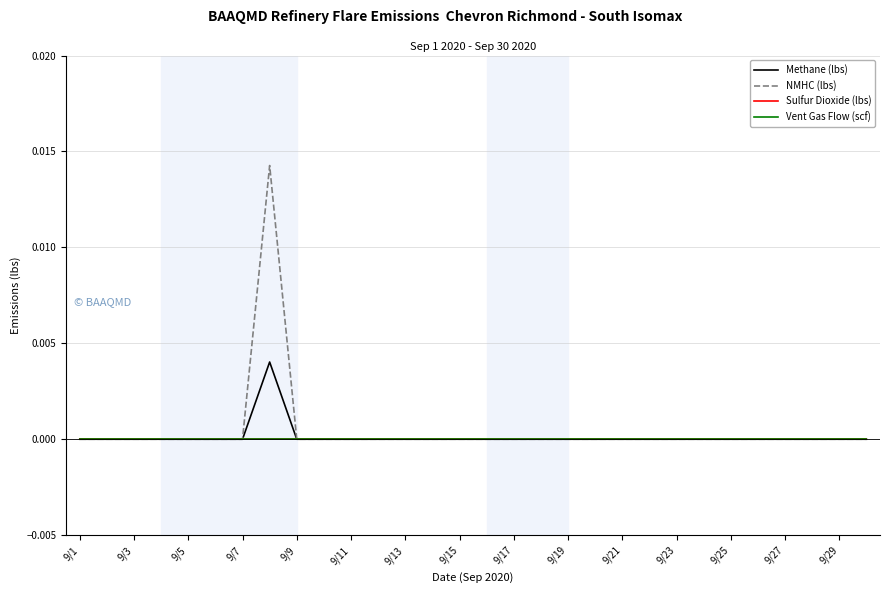

Does the chart display data point markers on the line(s)?

No